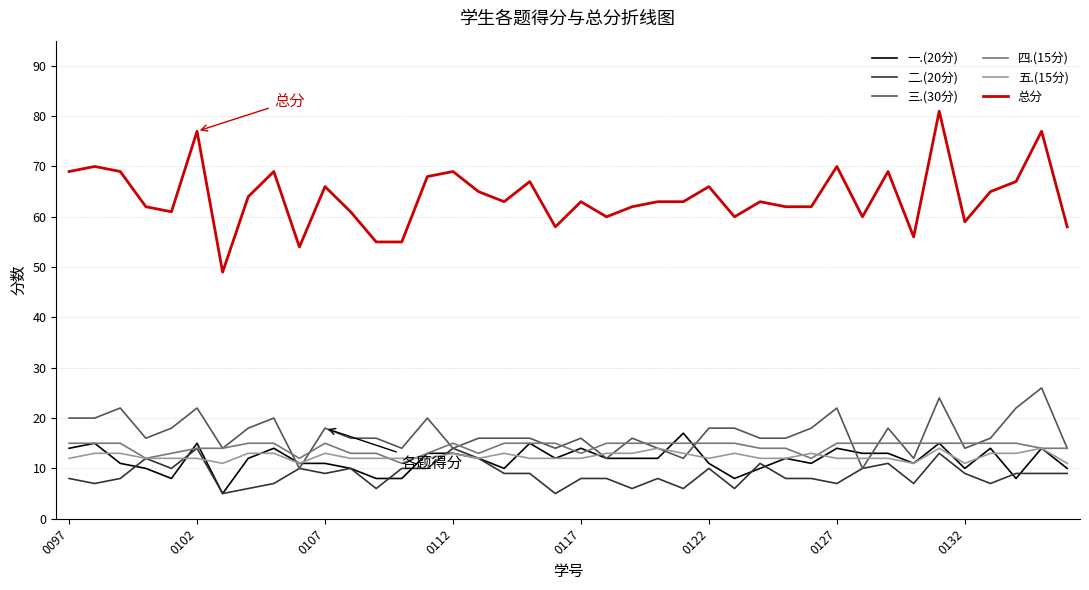

What is the smallest value displayed?

5